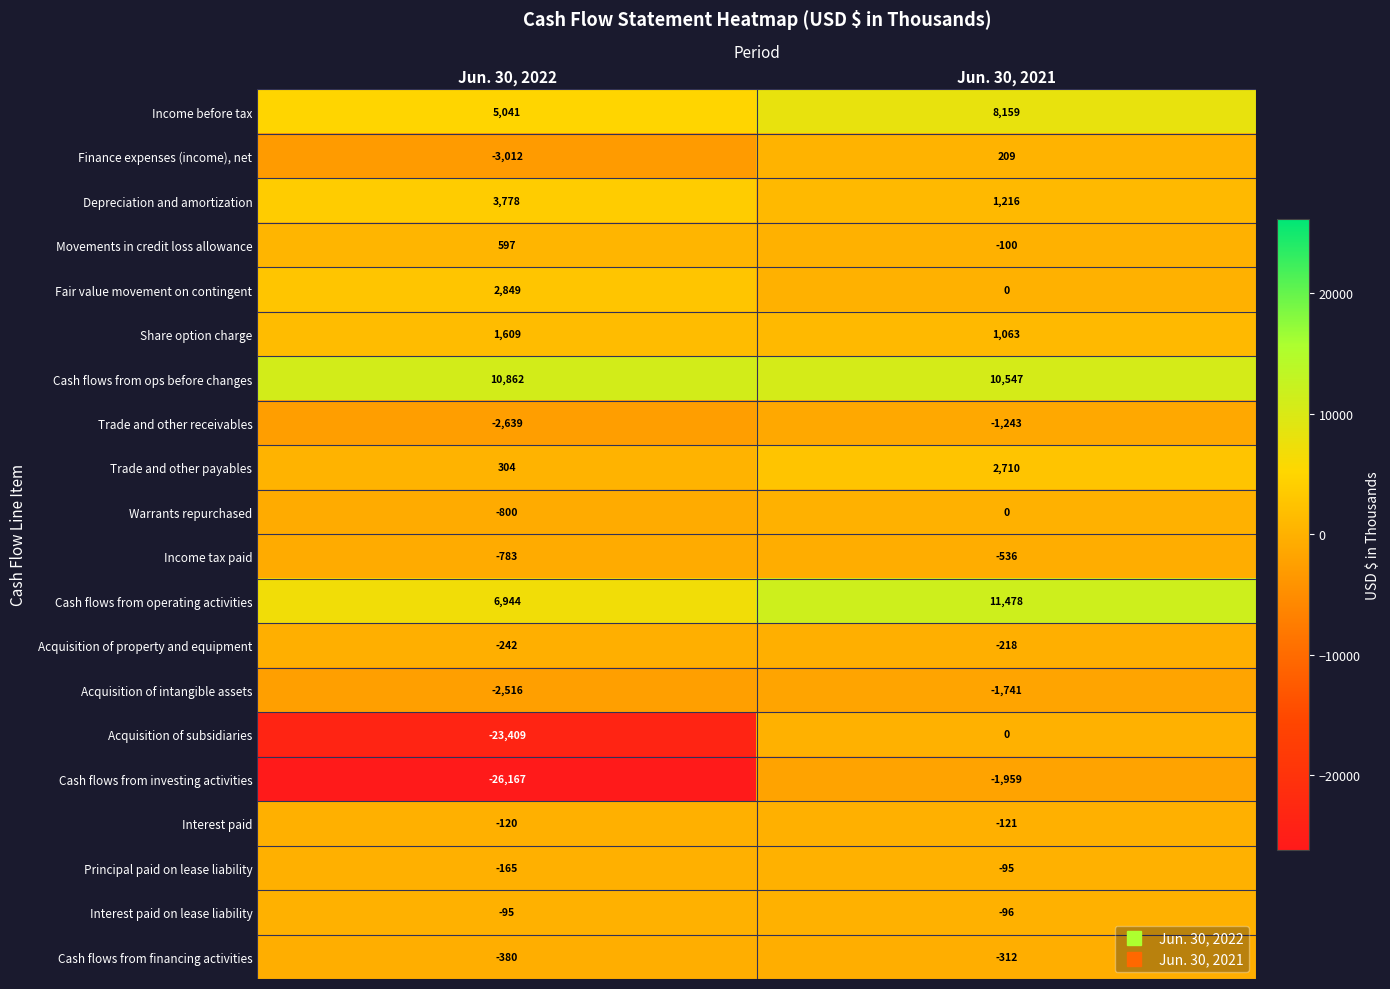

The Acquisition of intangible assets series shows -3763 at Jun. 30, 2022. True or false?

False